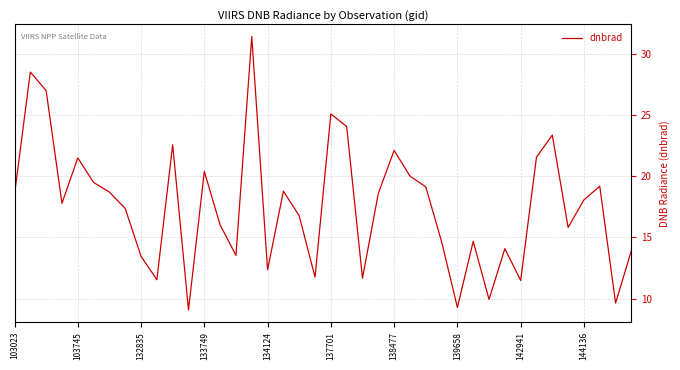

What is the difference between the maximum and minimum values?

22.4